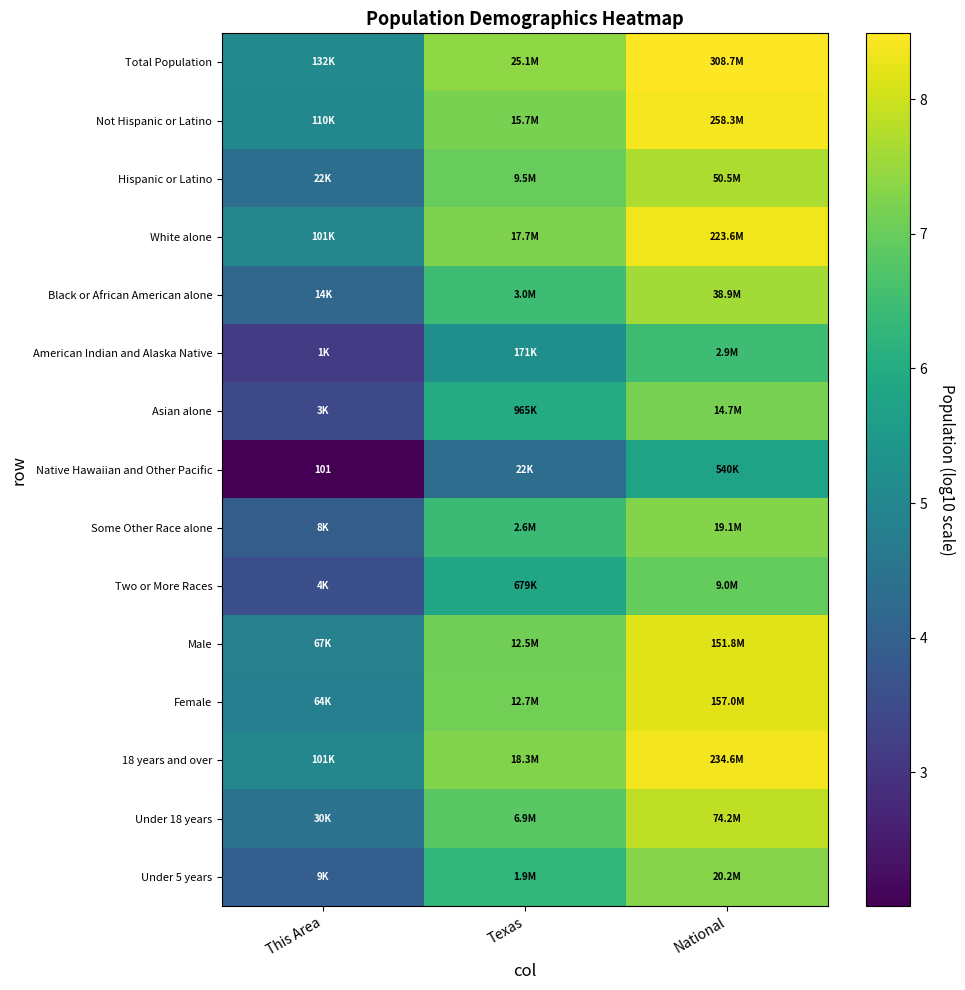

What is the difference between the 18 years and over values at Texas and National?

1.1